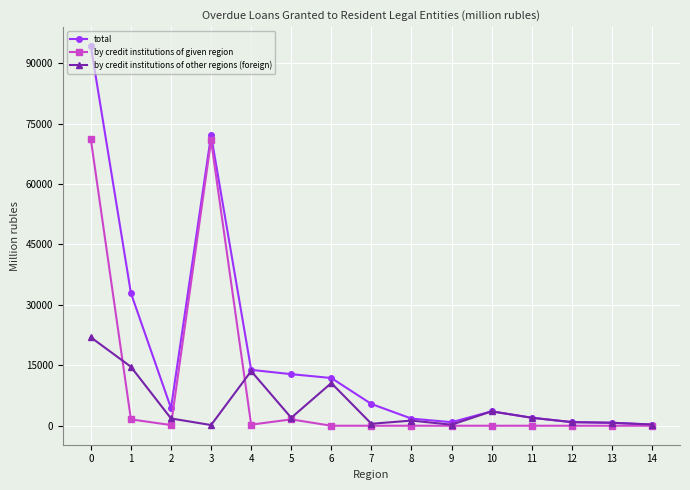

At which category does by credit institutions of given region reach its first local valley?

2